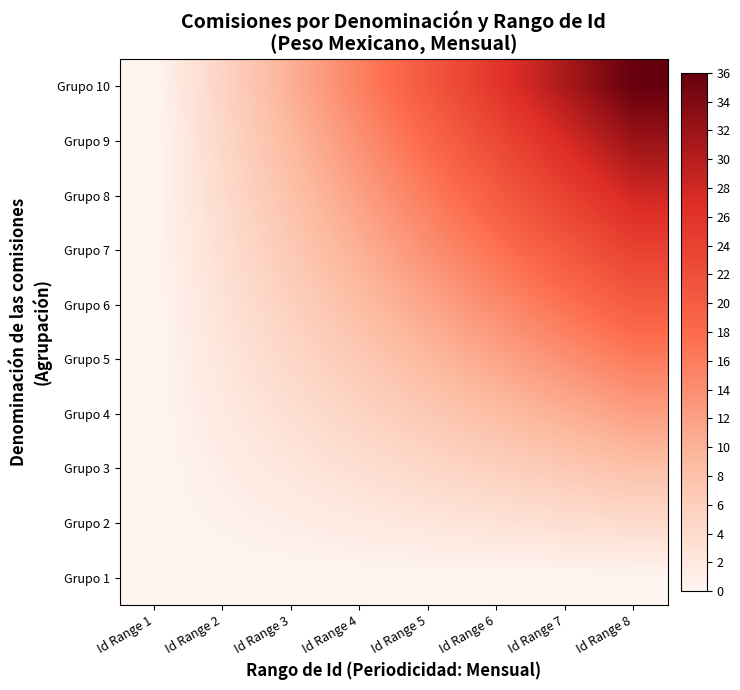

Rank the series at Id Range 5 from highest to lowest value.

Grupo 10, Grupo 9, Grupo 8, Grupo 7, Grupo 6, Grupo 5, Grupo 4, Grupo 3, Grupo 2, Grupo 1